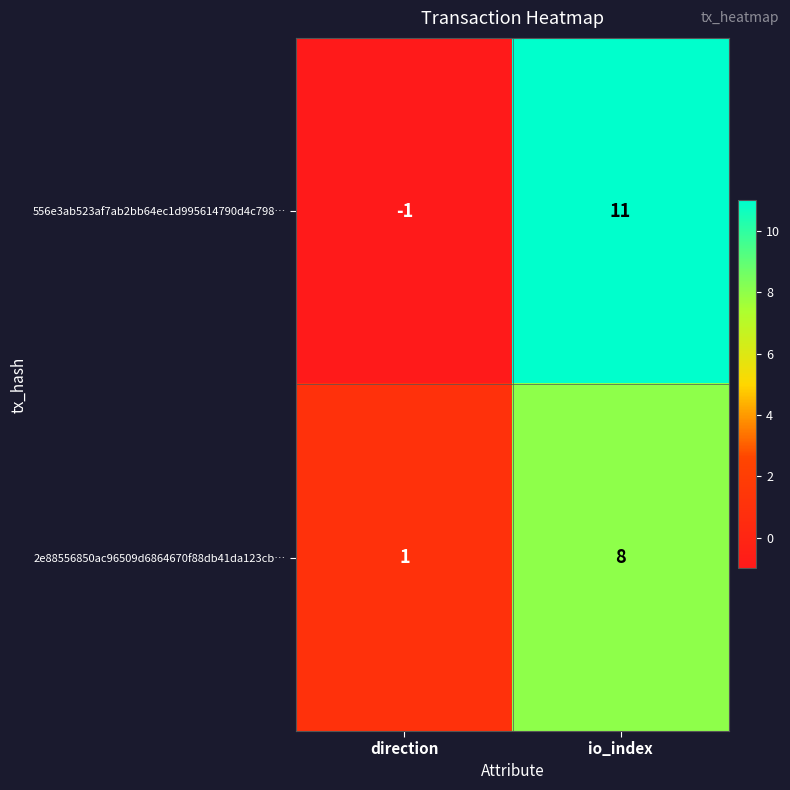

List the series in order of their peak value, lowest first.

2e88556850ac96509d6864670f88db41da123cb…, 556e3ab523af7ab2bb64ec1d995614790d4c798…